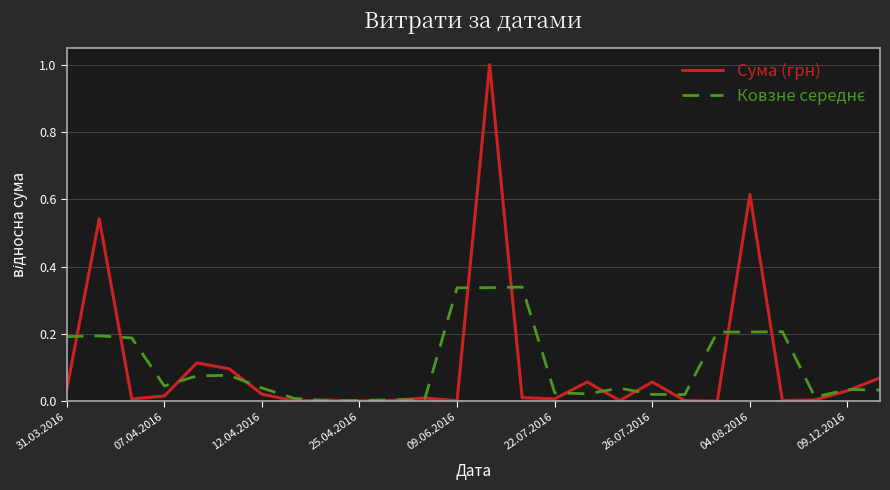

How many lines are shown in the chart?

2